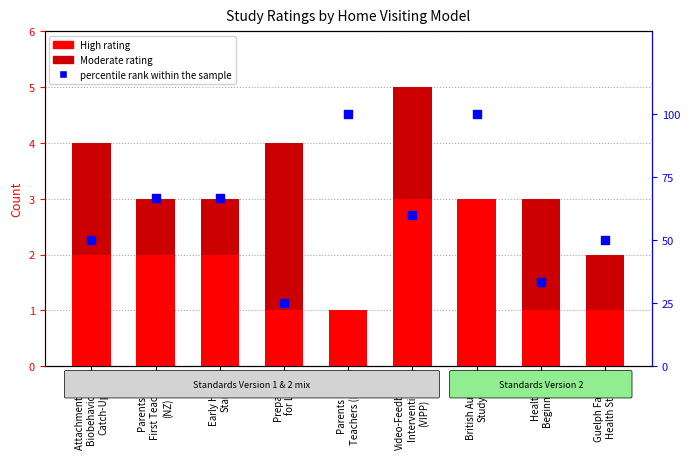

At how many categories does at least one series exceed 56?

5